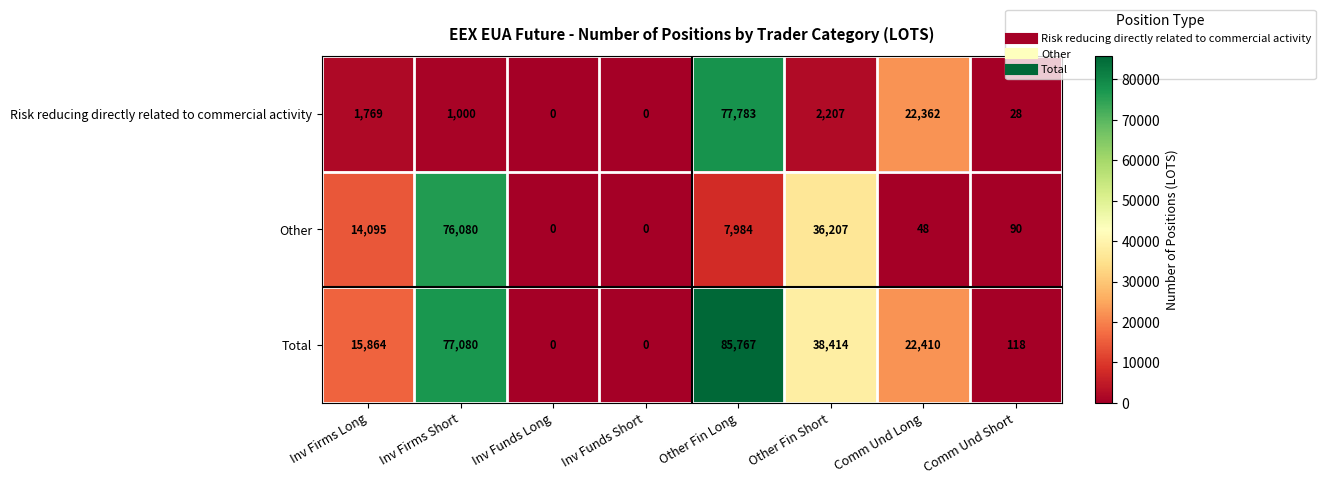

What is the sum of the Risk reducing directly related to commercial activity values at Other Fin Short and Other Fin Long?

79990